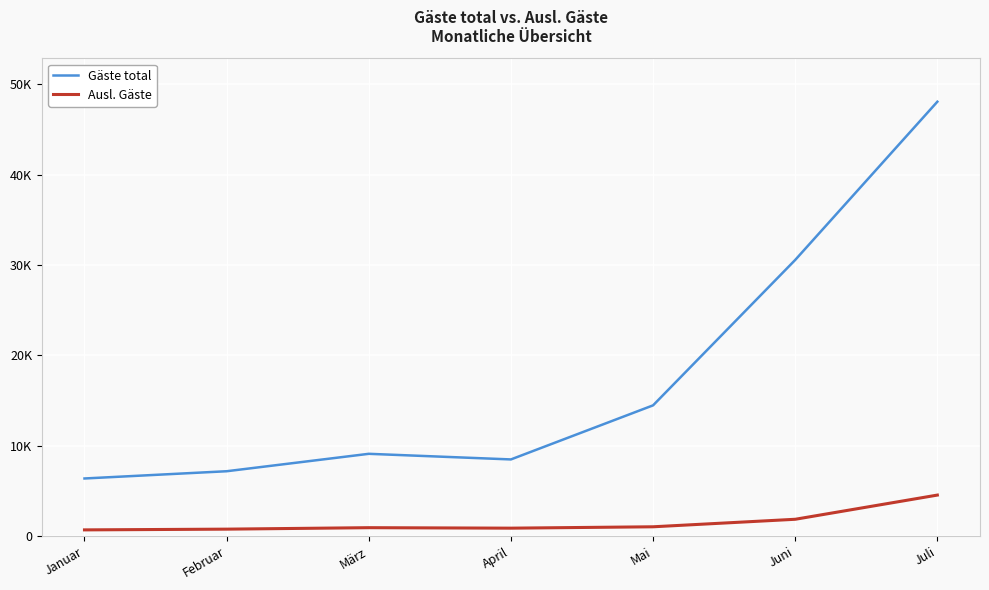

What is the label of the 1st point from the right?

Juli